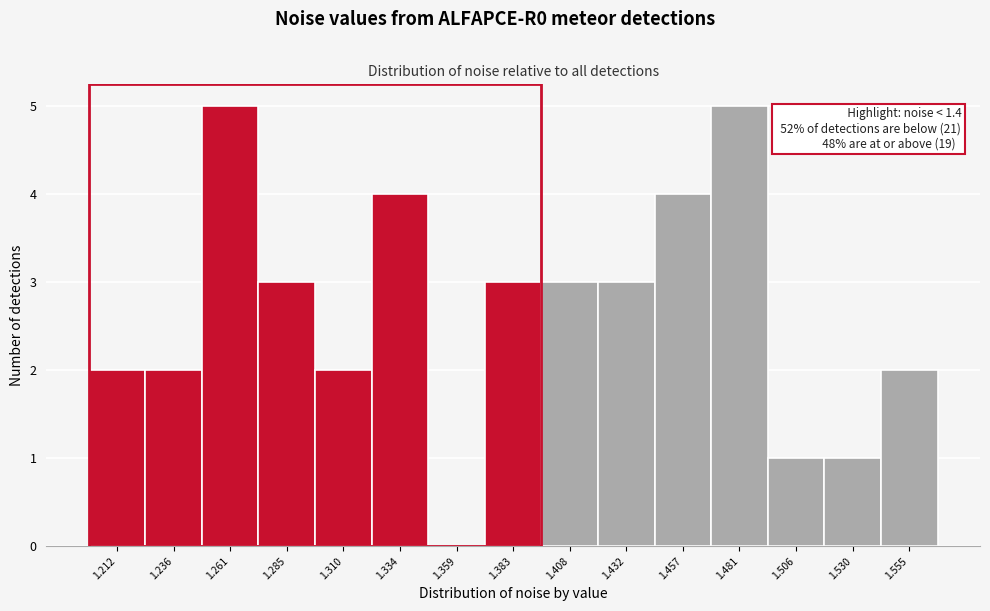

Reading left to right, extract all data points from this chart.

1.212=2	1.236=2	1.261=5	1.285=3	1.310=2	1.334=4	1.359=0	1.383=3	1.408=3	1.432=3	1.457=4	1.481=5	1.506=1	1.530=1	1.555=2